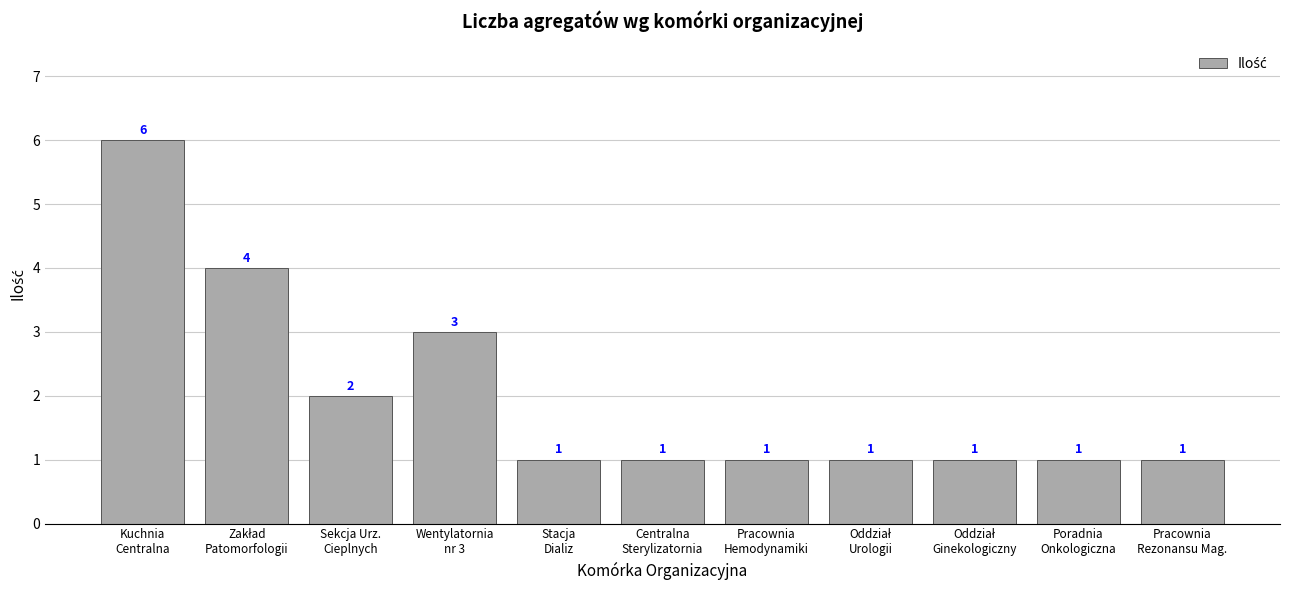

Reading left to right, what are all the values shown in this chart?

6	4	2	3	1	1	1	1	1	1	1